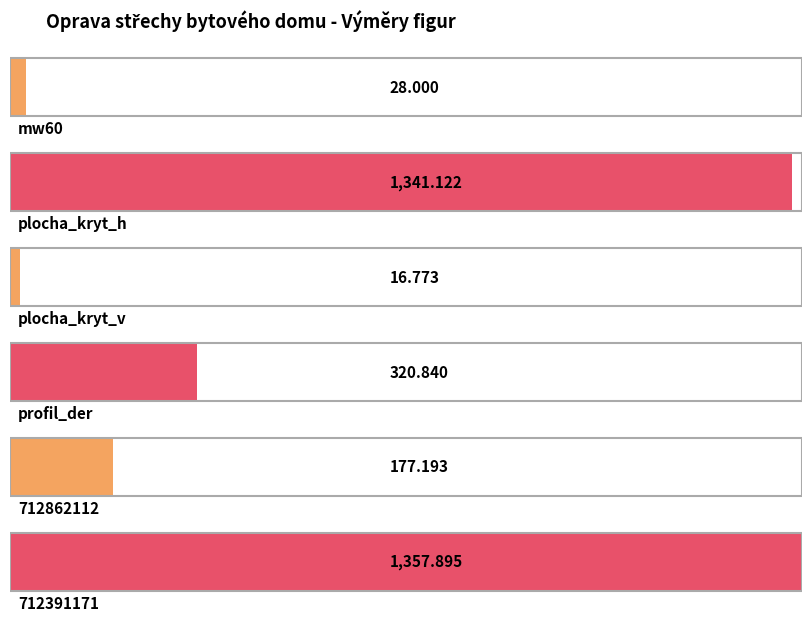

The chart shows a value of 1341.1 at plocha_kryt_h. True or false?

True